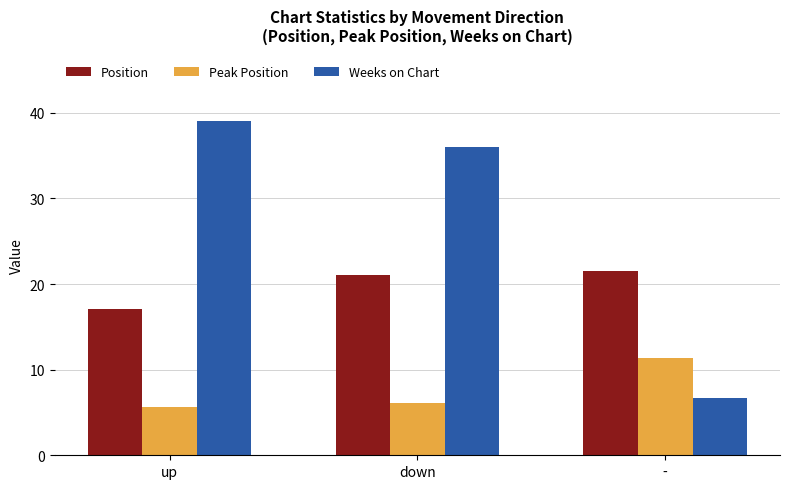

What is the minimum value shown in the chart?

5.6